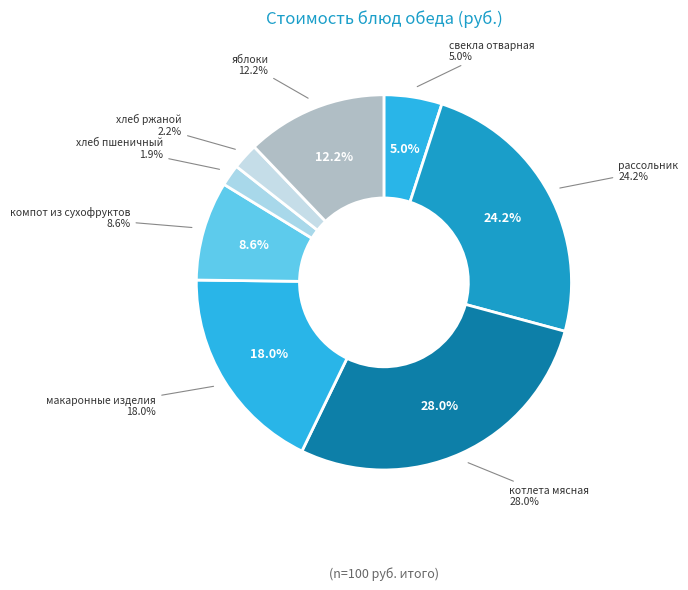

How many segments does this pie chart have?

8